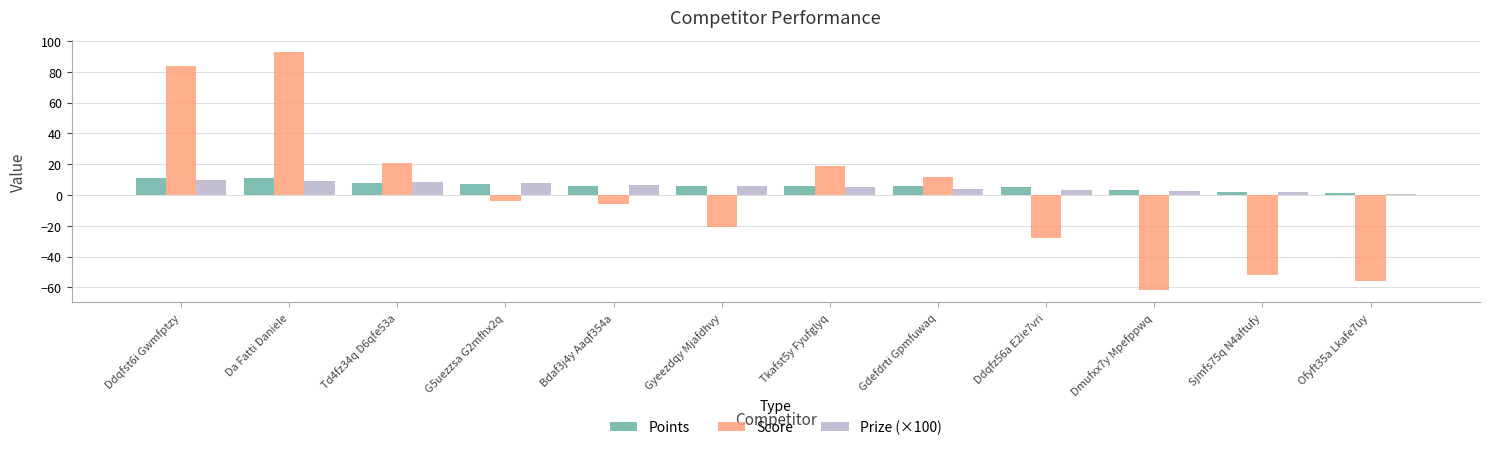

What are all the series names shown in the legend?

Points, Score, Prize (×100)